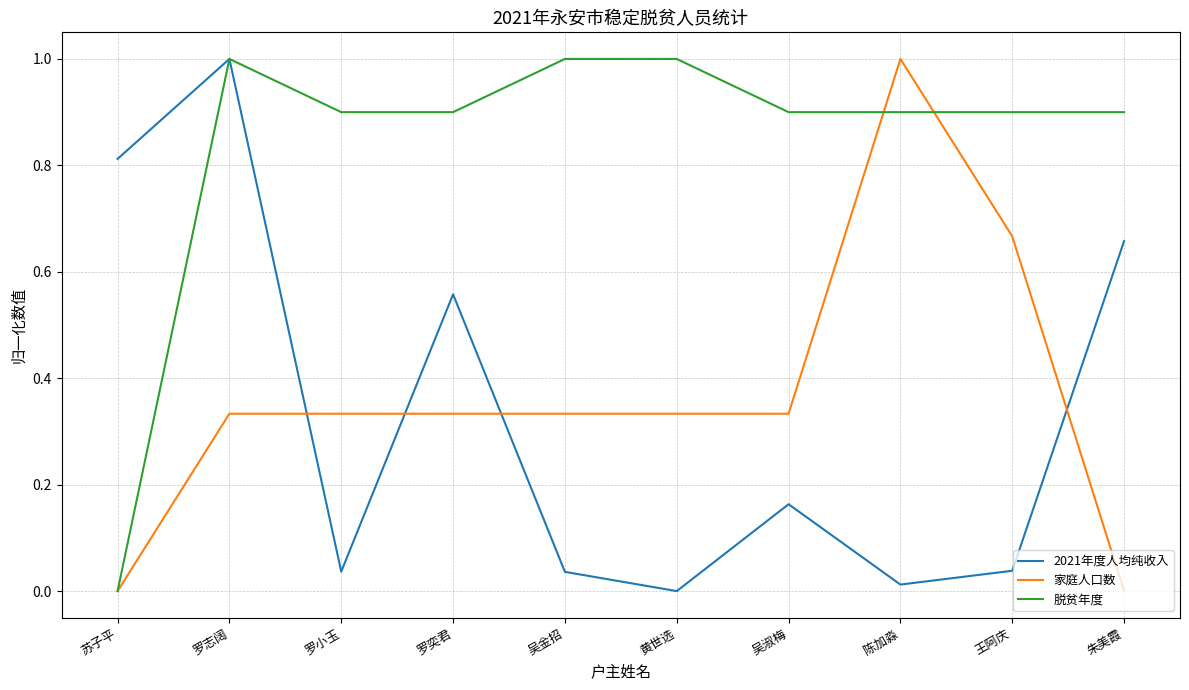

Between 苏子平 and 朱美霞, which series saw the biggest shift?

脱贫年度